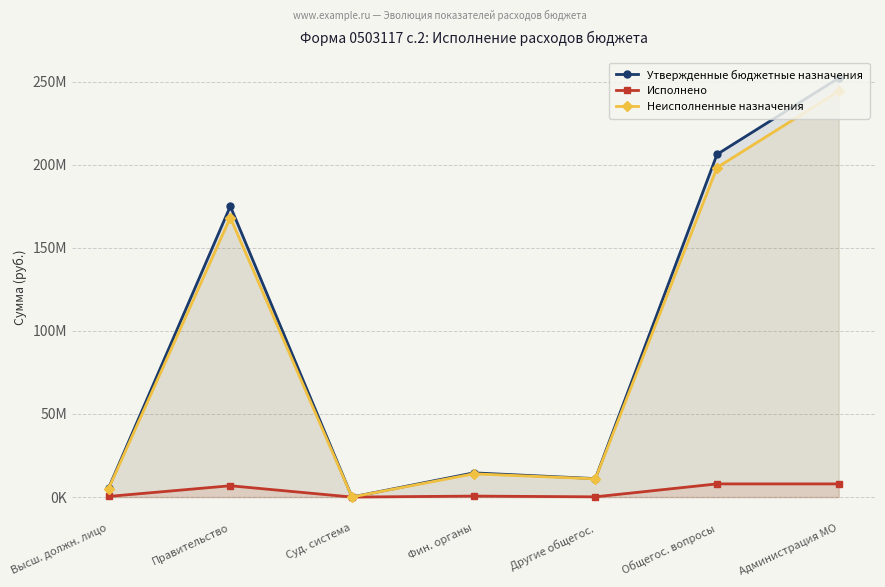

What is the greatest value displayed?

252130885.0